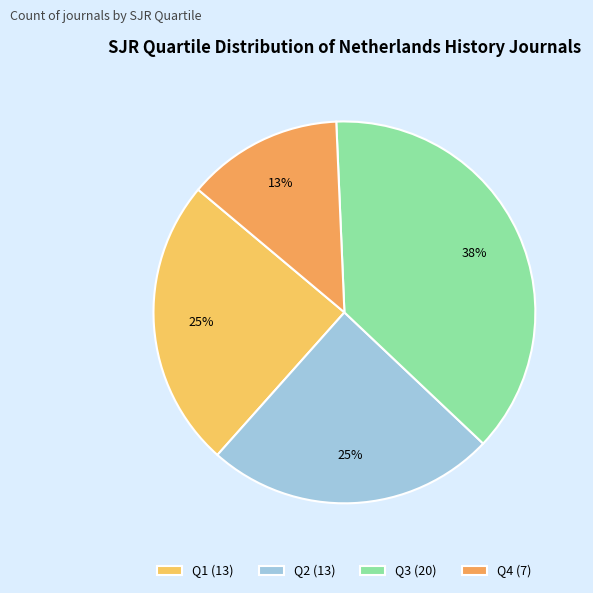

What percentage is the Q3 slice, to the nearest percent?

38%